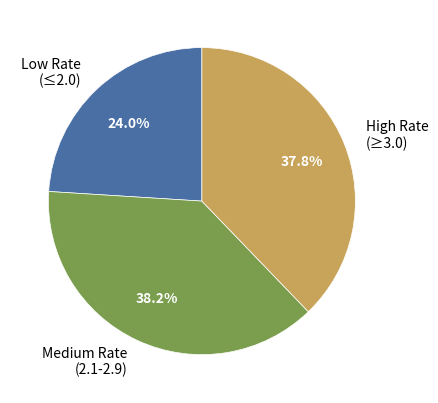

Is there a majority slice in this chart?

No